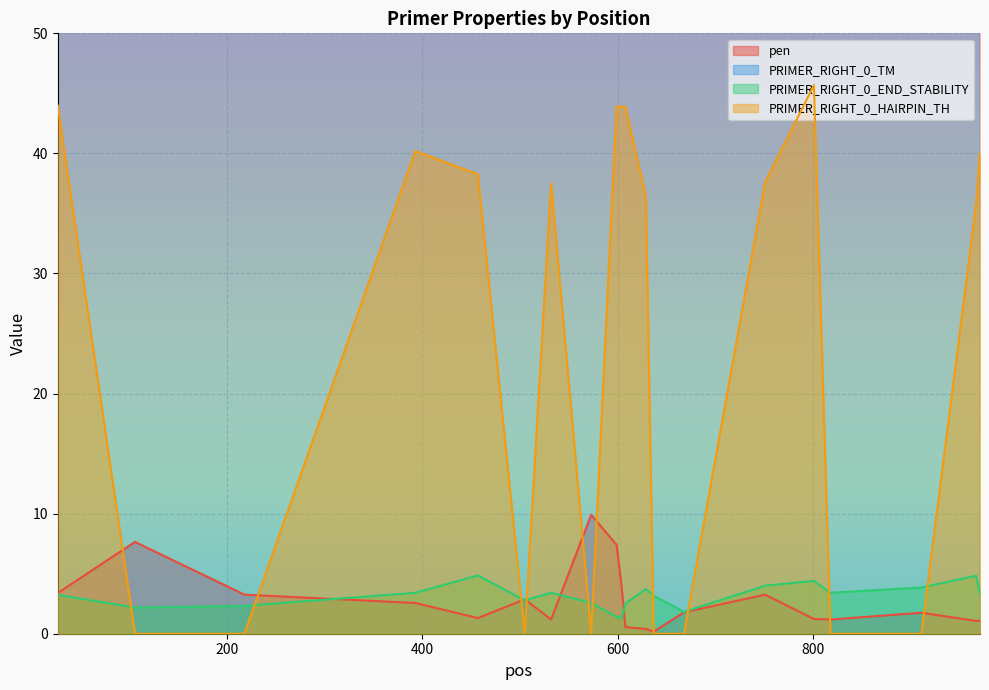

Is the value of PRIMER_RIGHT_0_END_STABILITY at 573 greater than the value of PRIMER_RIGHT_0_HAIRPIN_TH at 818?

Yes